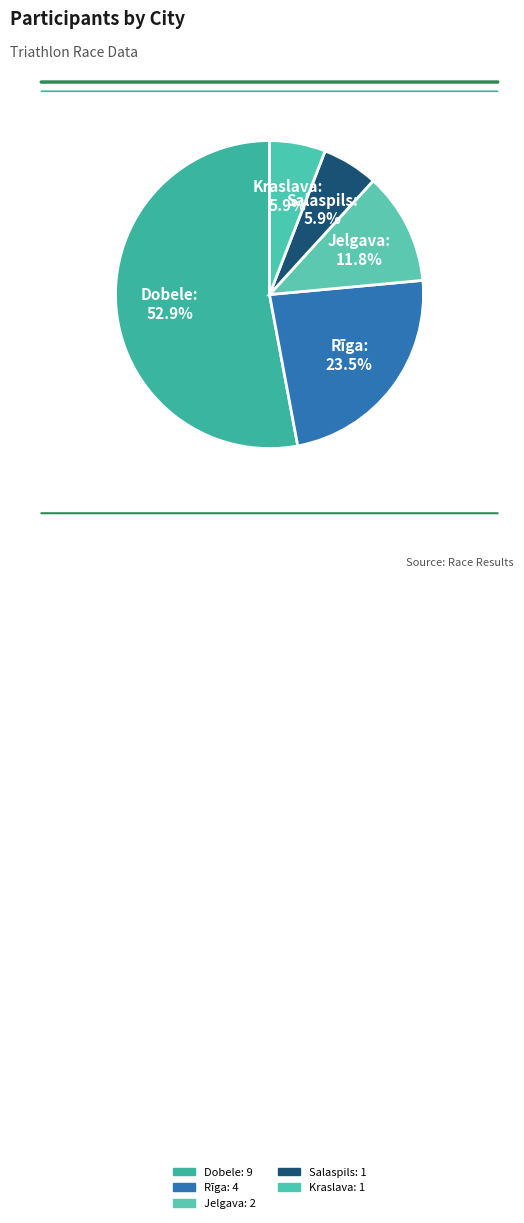

To the nearest percent, what is the average slice percentage?

20%